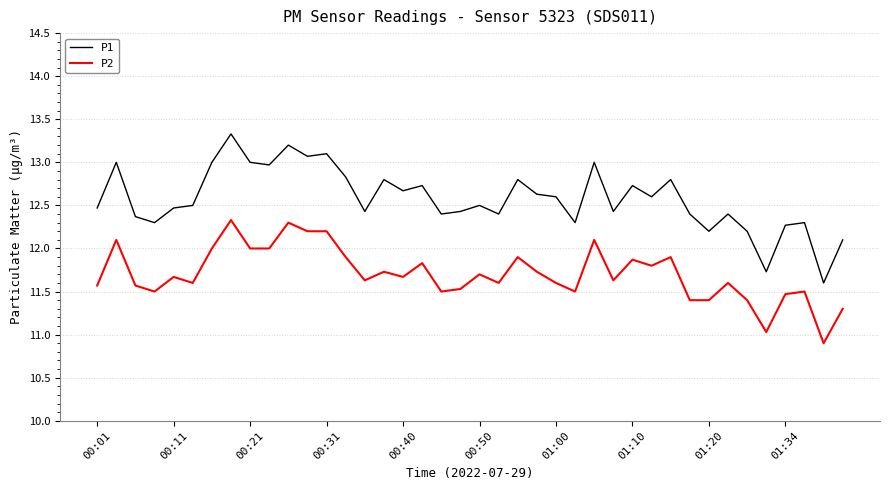

What is the difference between the maximum and minimum values in the P2 series?

1.4